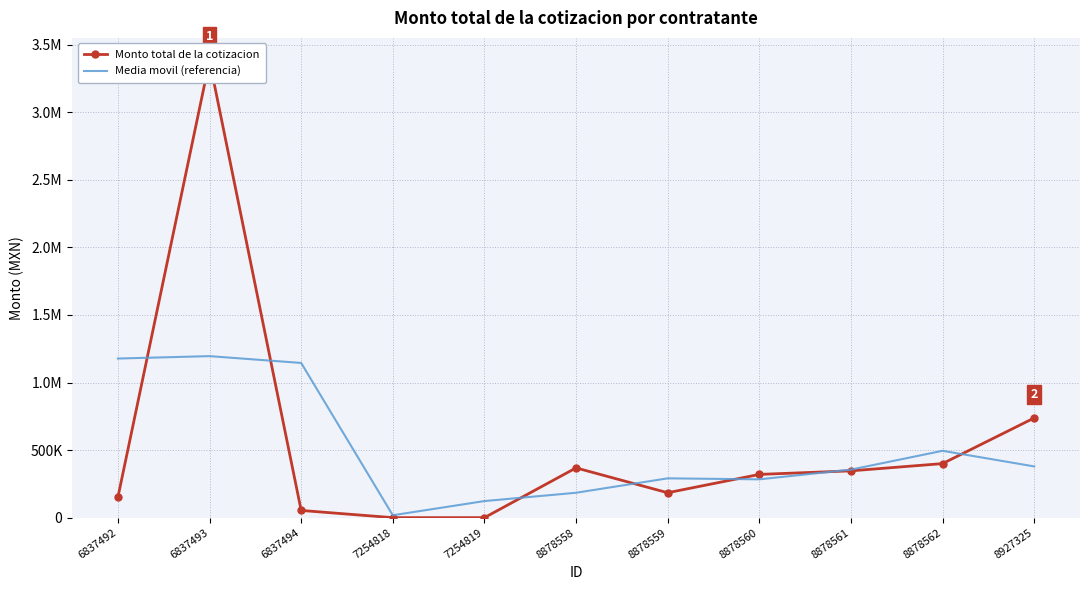

What is the value of the Monto total de la cotizacion point at the 10th from the left?

399998.2